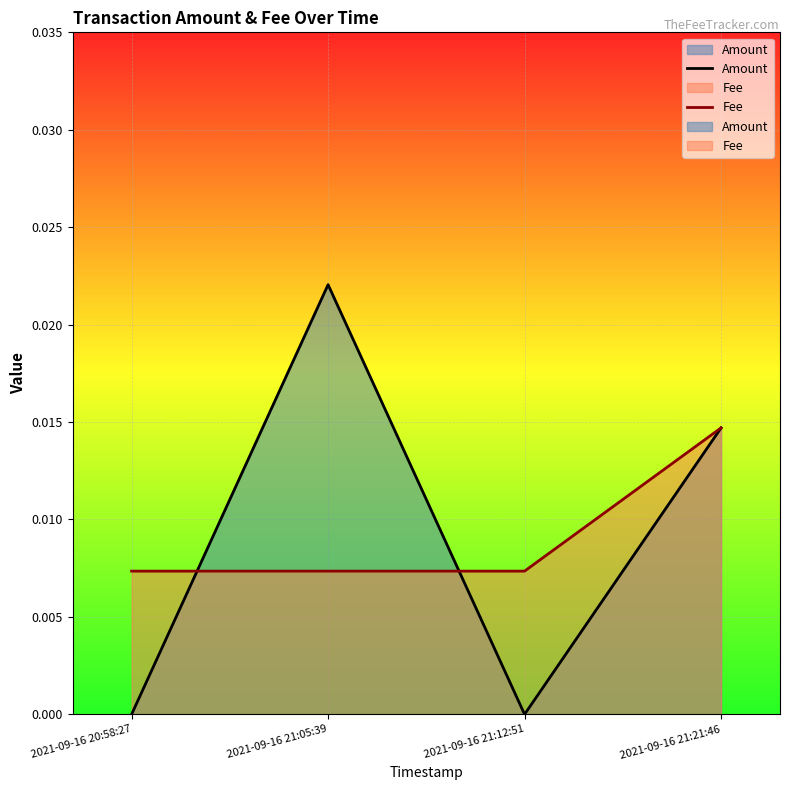

What are all the series names shown in the legend?

Amount, Fee